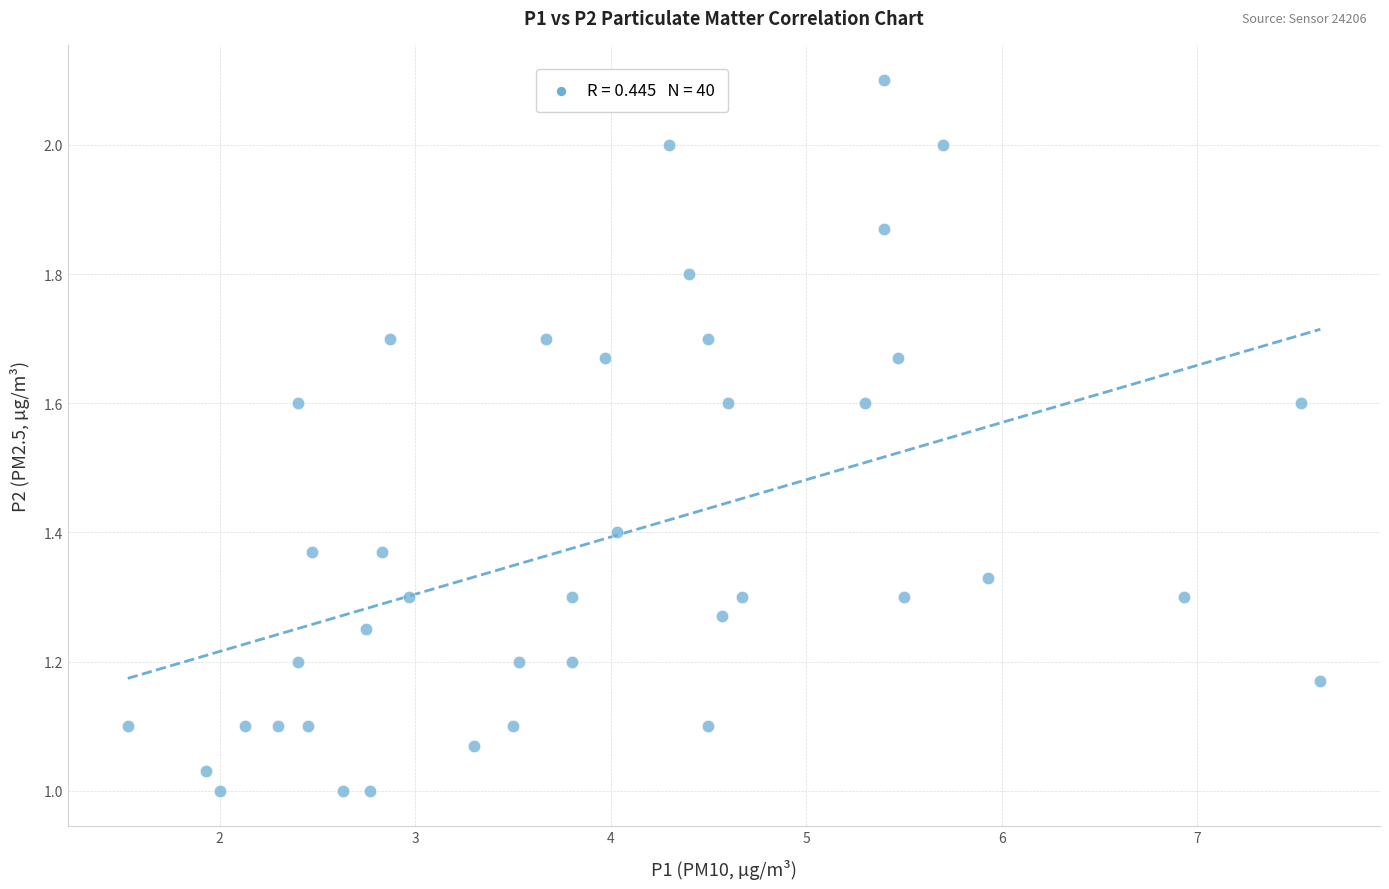

What is the range of X values (max minus min)?

6.1